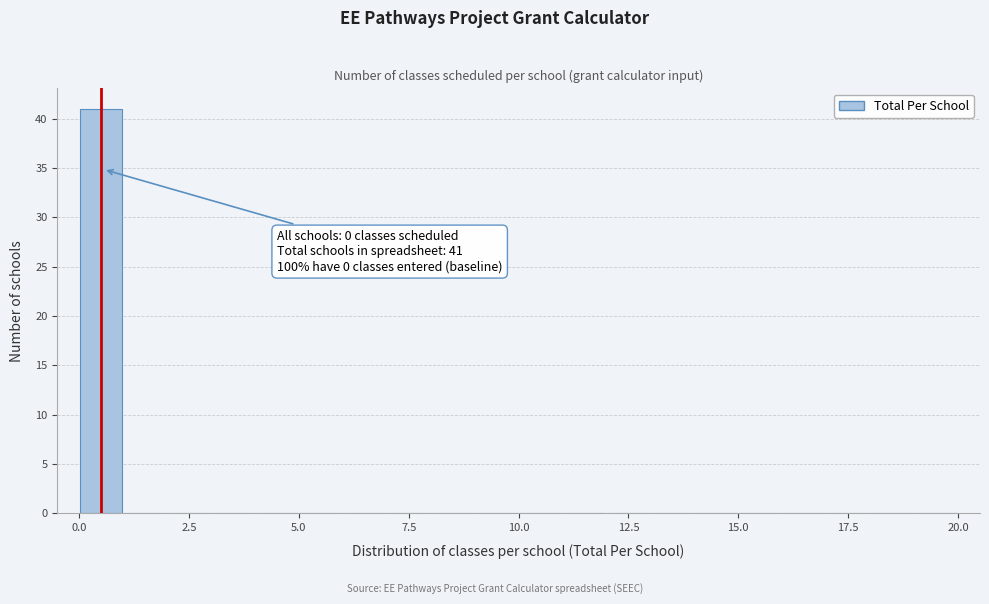

Read against the x-axis, roughly where is the centre of the tallest bar?

0.5